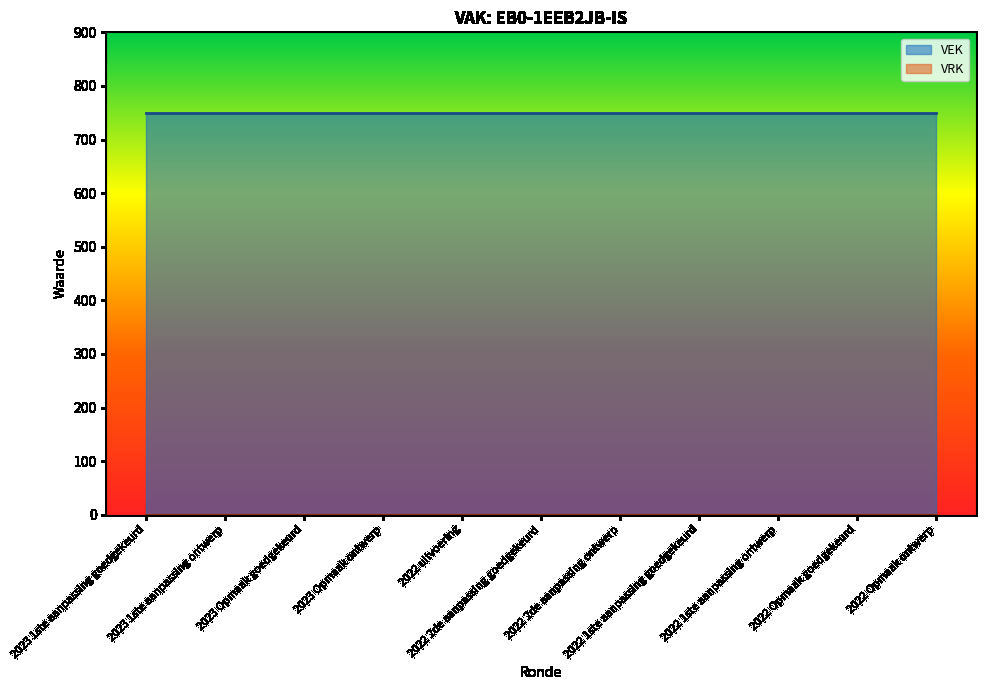

Which series has the widest spread of values?

VEK